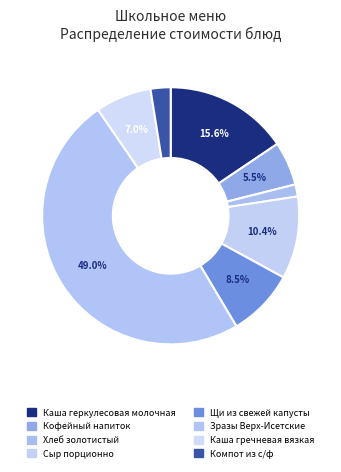

How many slices are in this pie chart?

8